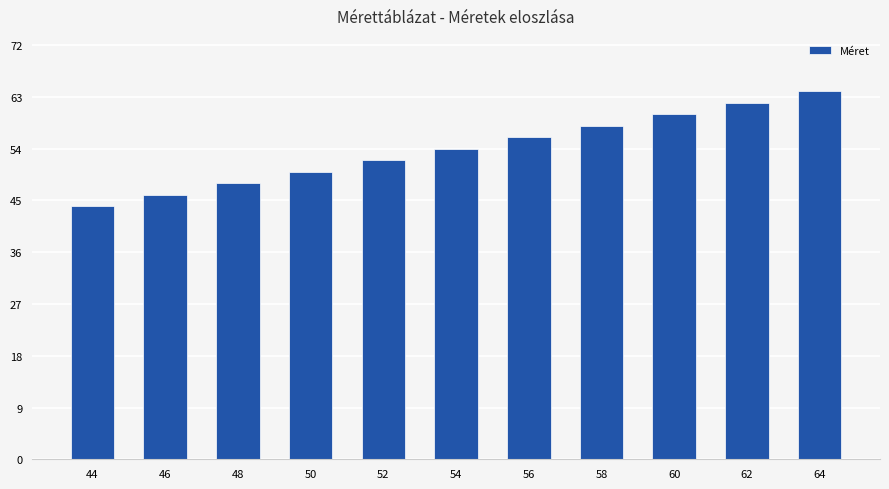

The value at 54 is 72. True or false?

False